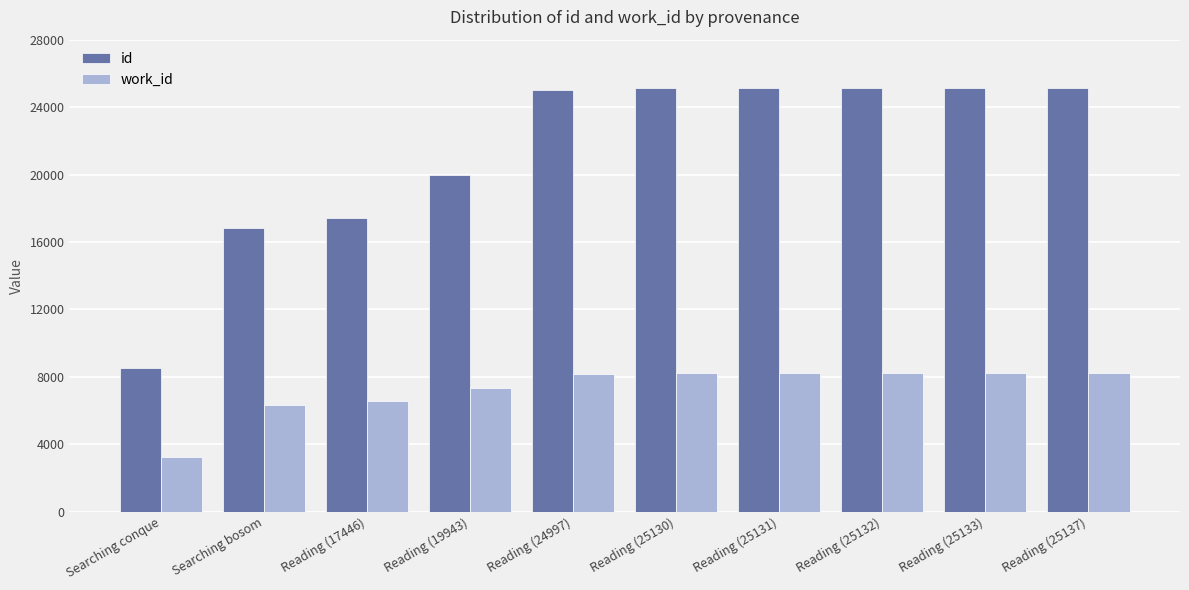

How many data points does each series have?

10